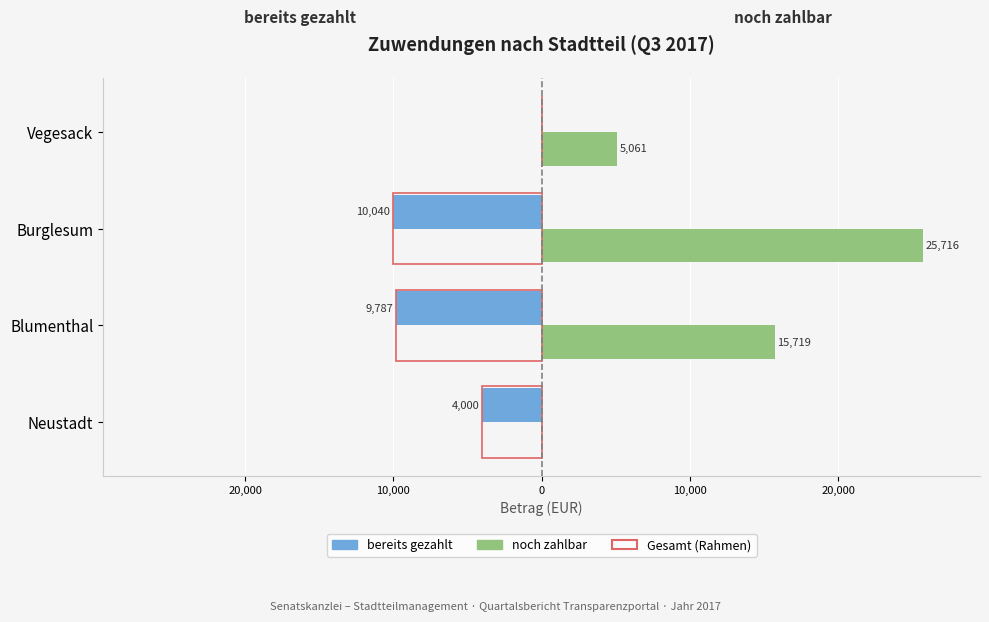

Is it true that bereits gezahlt equals -6024.5 at Vegesack?

False